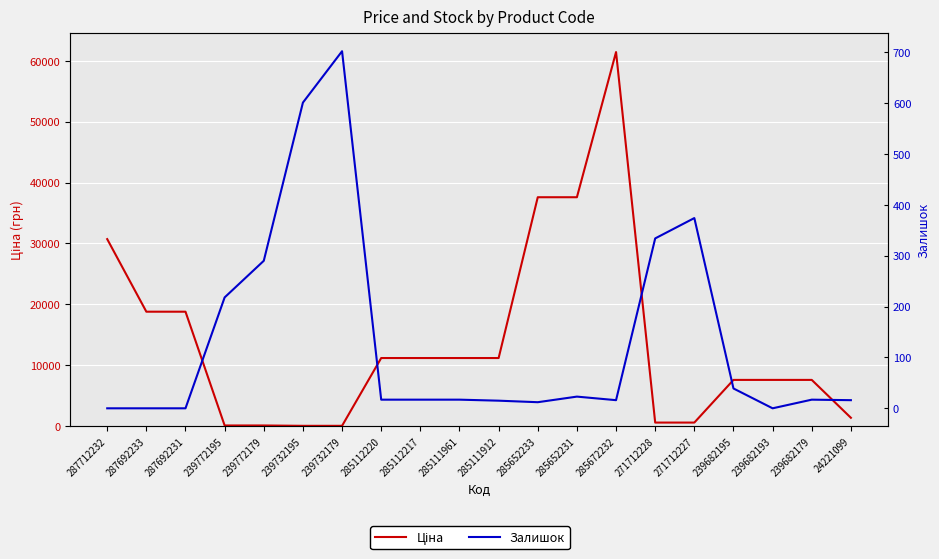

True or false: Ціна and Залишок cross at least once.

True